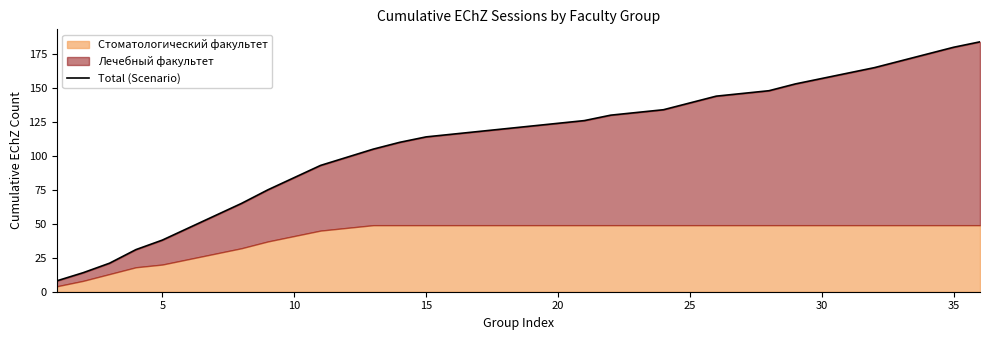

At which label does the data first exceed 122?

20